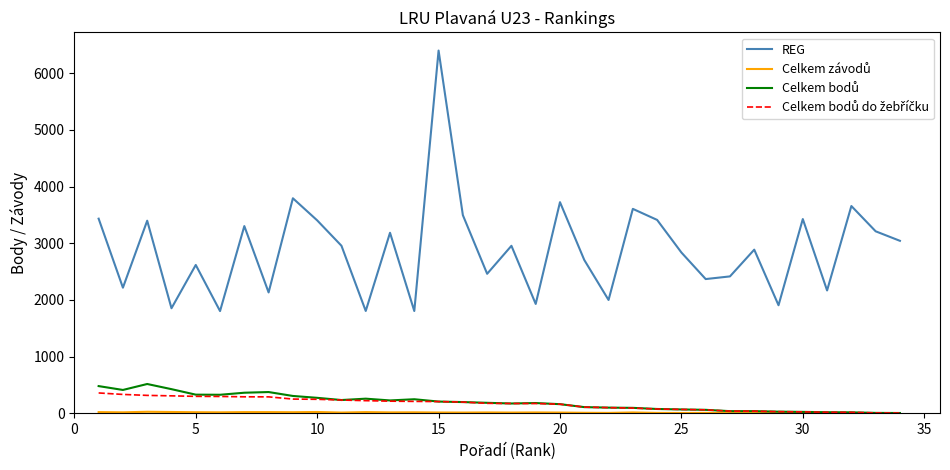

Which series has the largest range (max minus min)?

REG